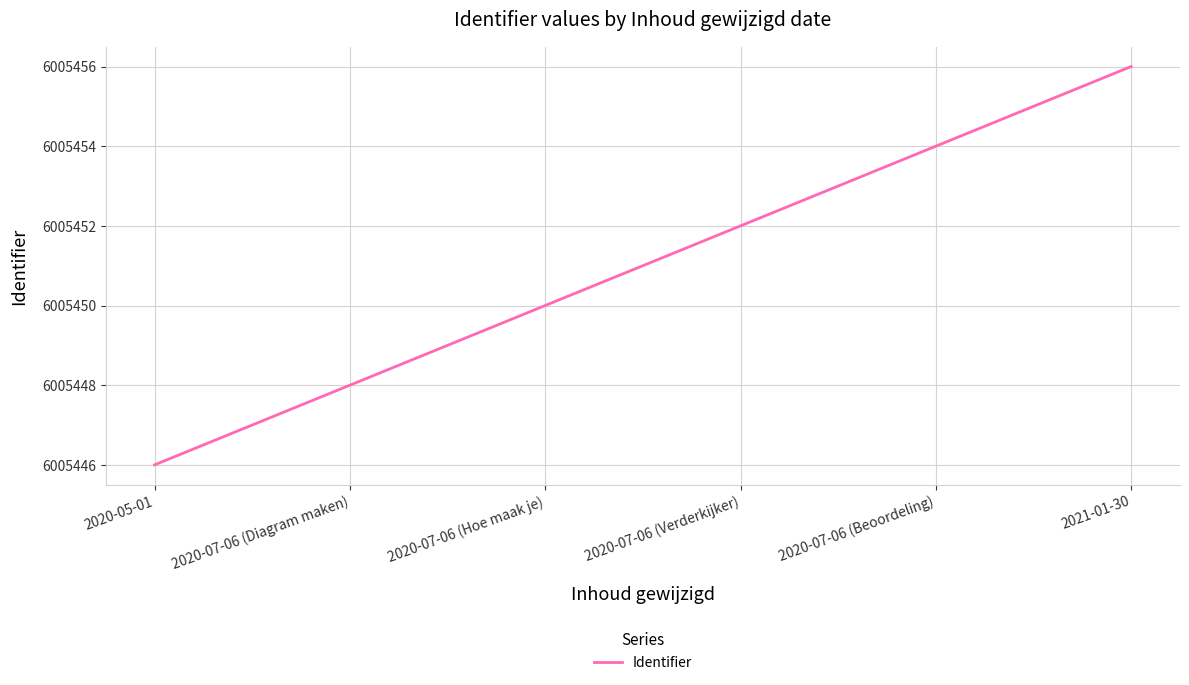

What is the change in value from 2020-07-06 (Verderkijker) to 2021-01-30?

+4